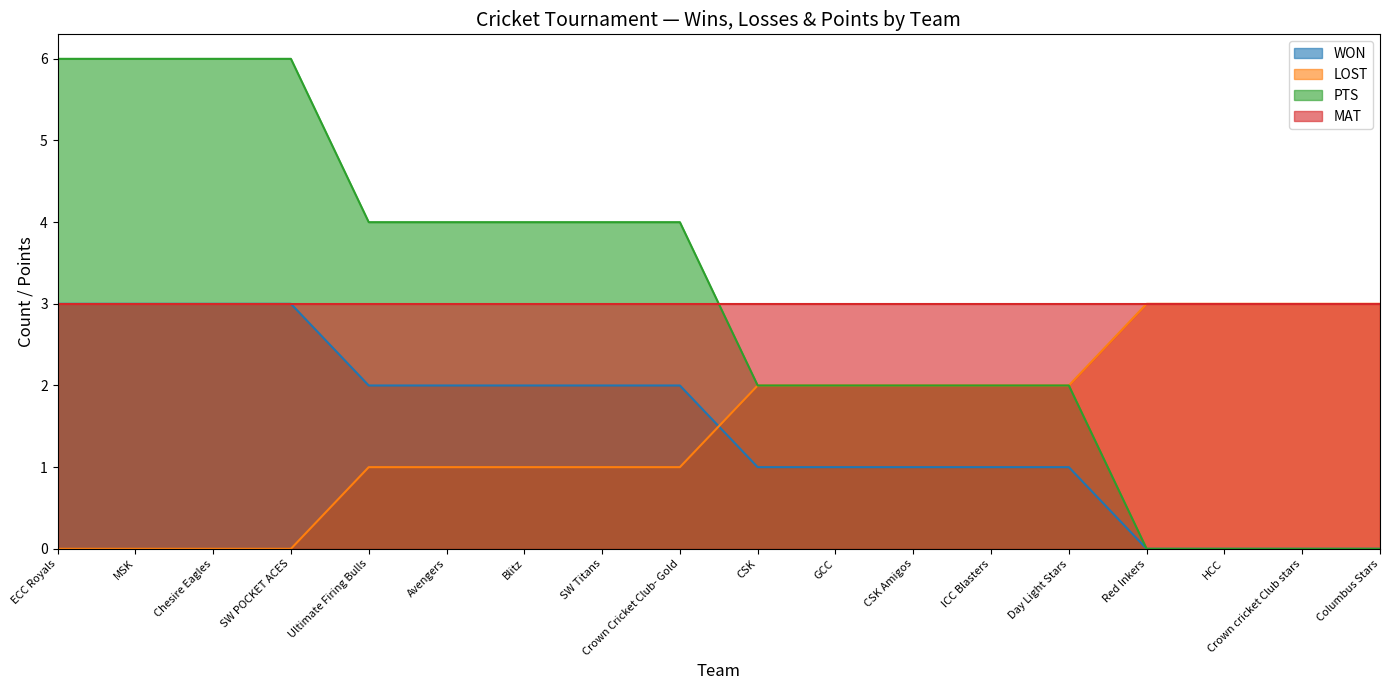

How many distinct data groups are displayed?

4